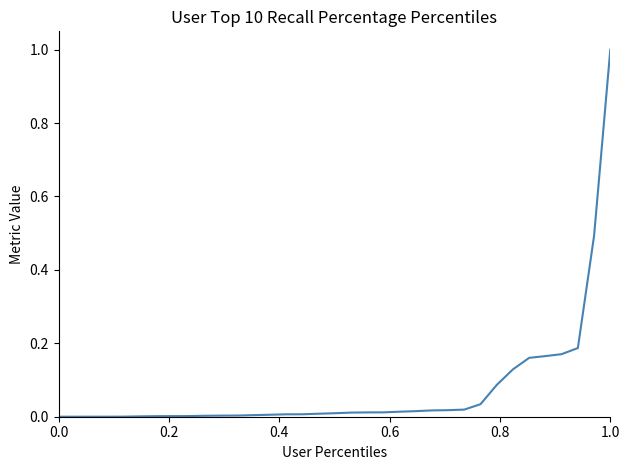

What is the greatest value displayed?

1.0